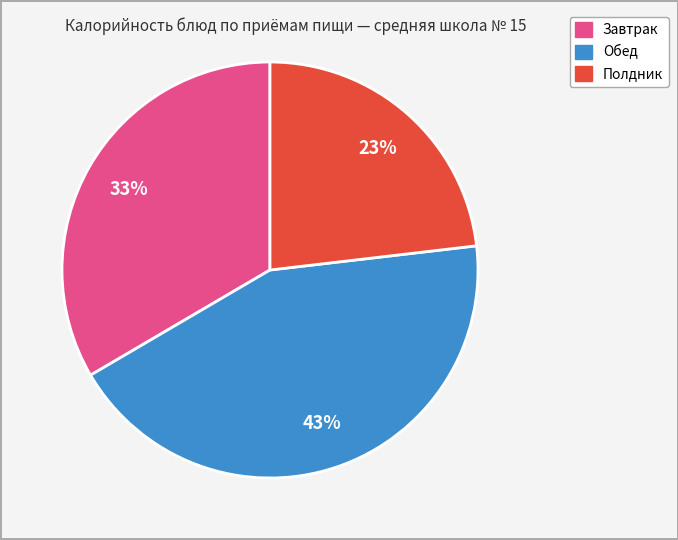

How many segments does this pie chart have?

3